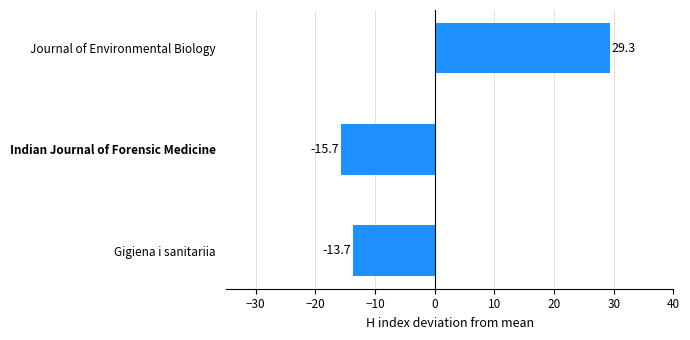

What is the difference between the values at Gigiena i sanitariia and Journal of Environmental Biology?

43.0